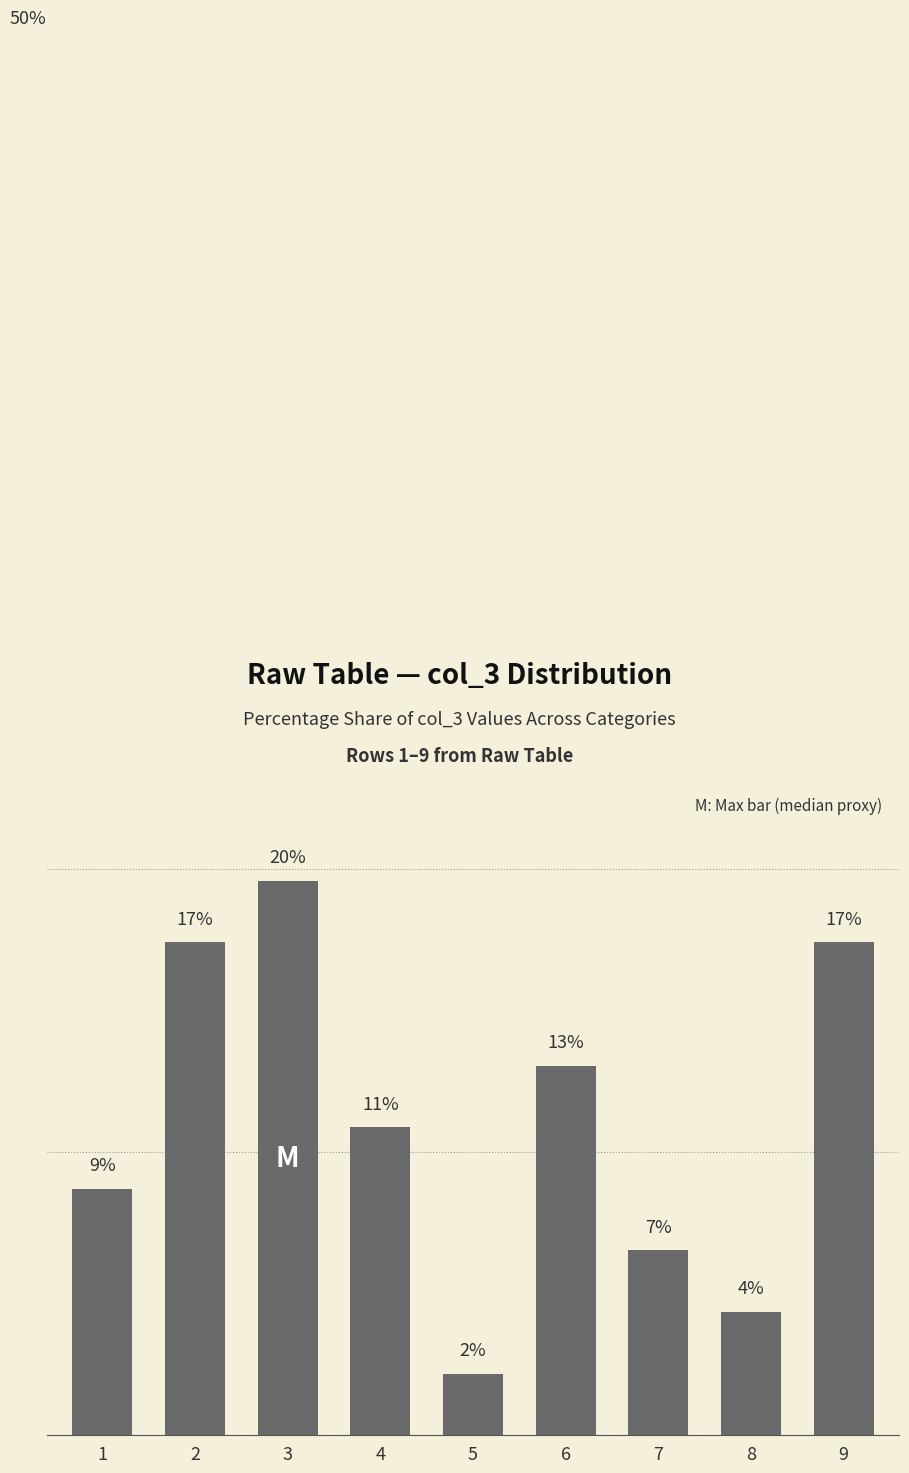

At which label does the data first exceed 10?

2